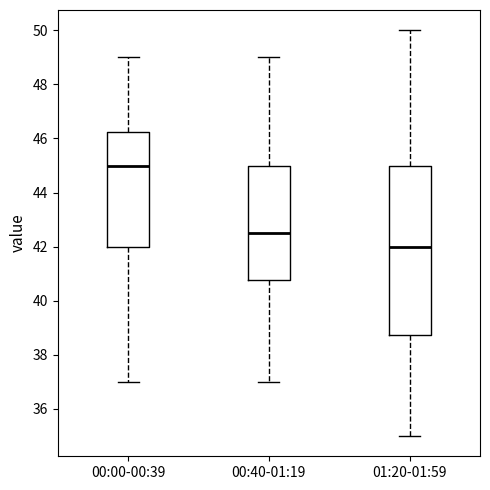

Where does the upper whisker of the box for 01:20-01:59 end on the y-axis? The values are not printed on the chart, so give them approximately, as read against the axis.

50.0